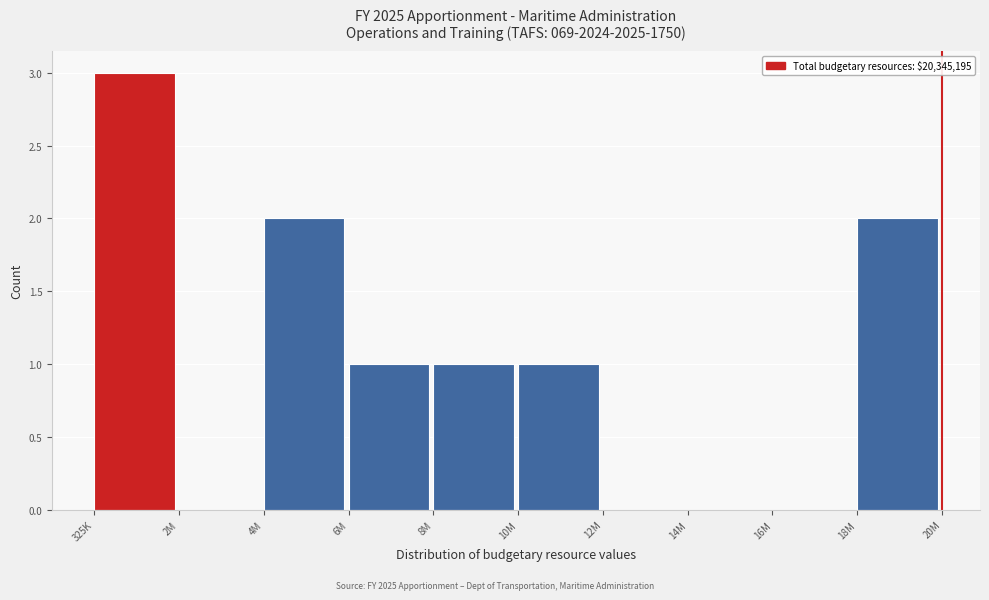

Reading left to right, transcribe all the data shown in this chart.

325K=3	2M=0	4M=2	6M=1	8M=1	10M=1	12M=0	14M=0	16M=0	18M=2